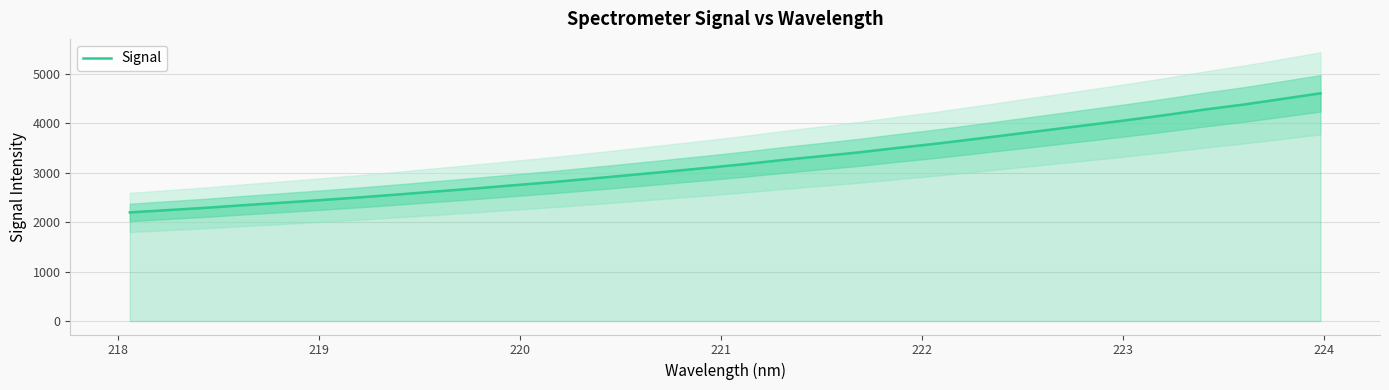

True or false: the data has more than 1 interior local peaks.

False